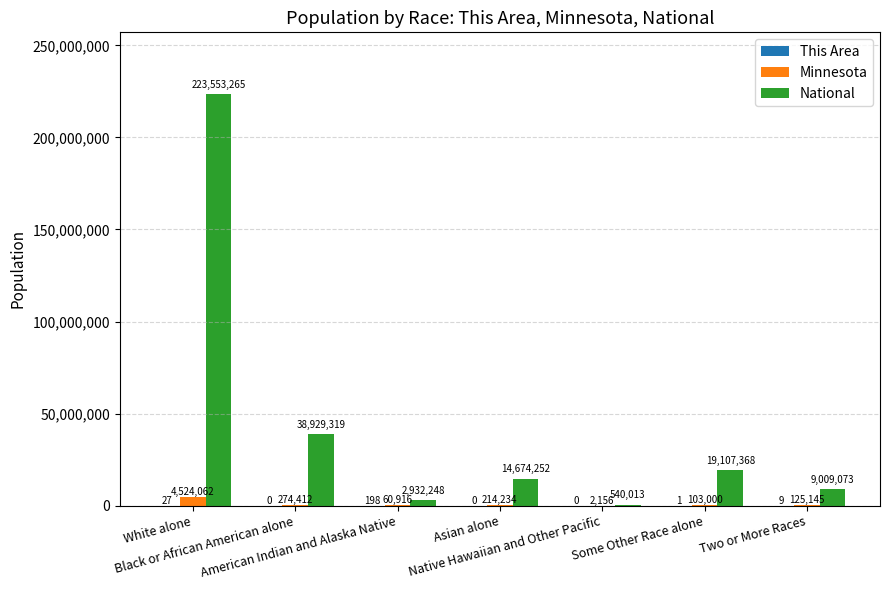

What is the maximum value for Minnesota?

4524062